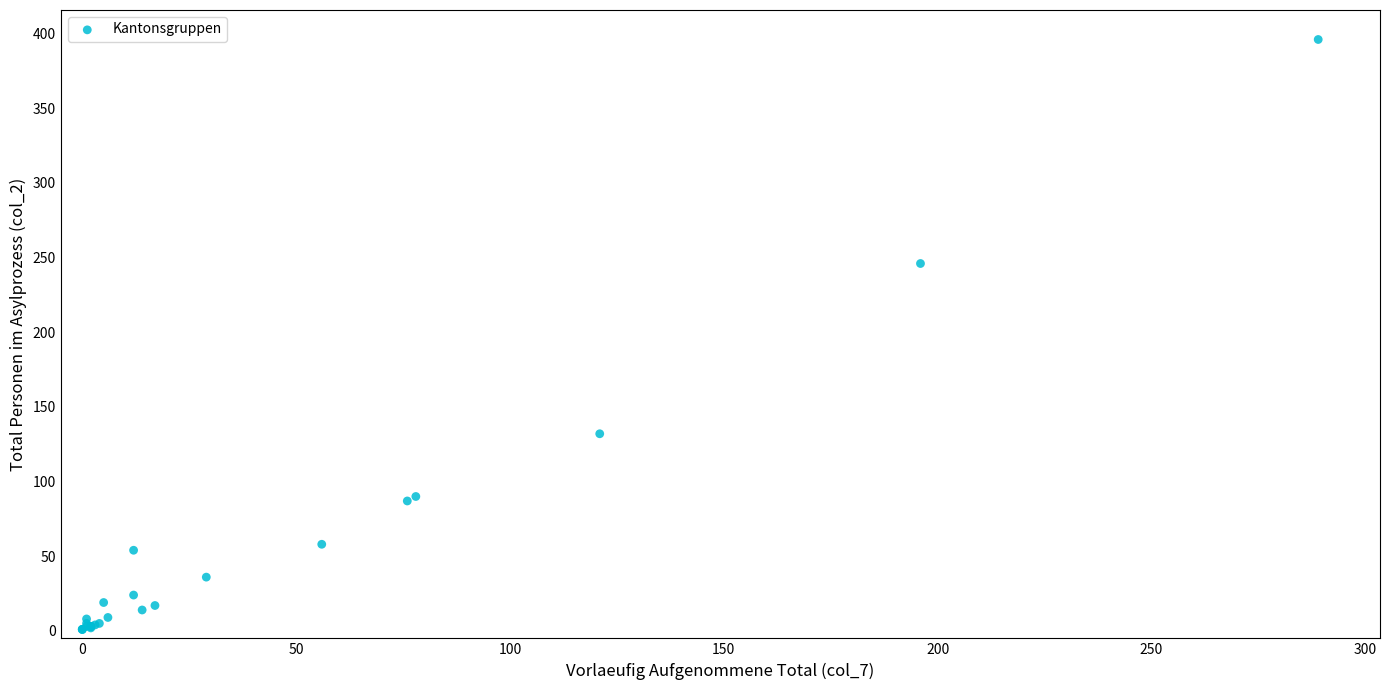

What Y value in the scatter plot is closest to 198?

246